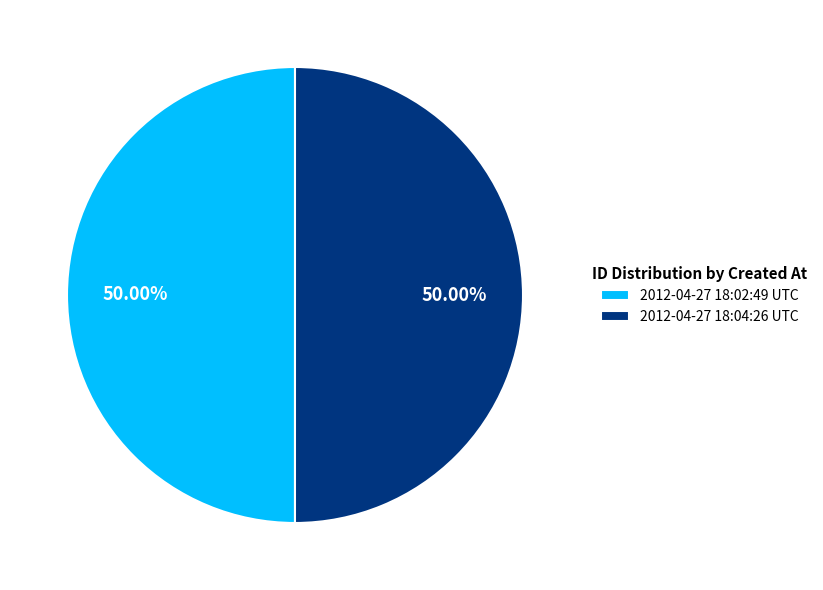

Is it true that 2012-04-27 18:02:49 UTC is 41% of the pie?

False